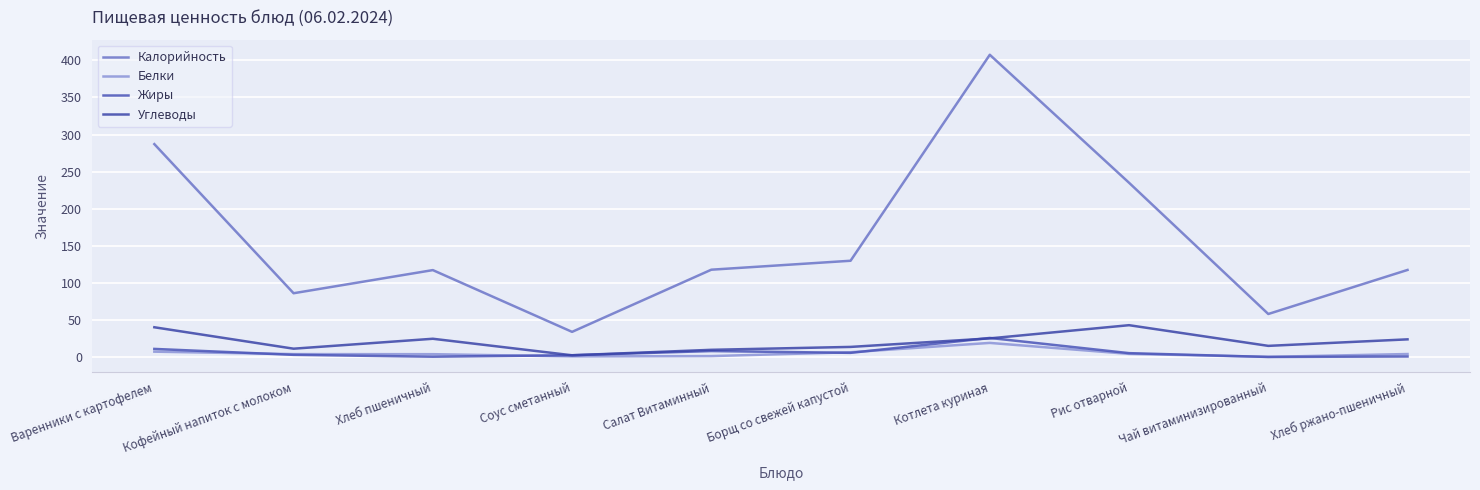

How many lines are shown in the chart?

4